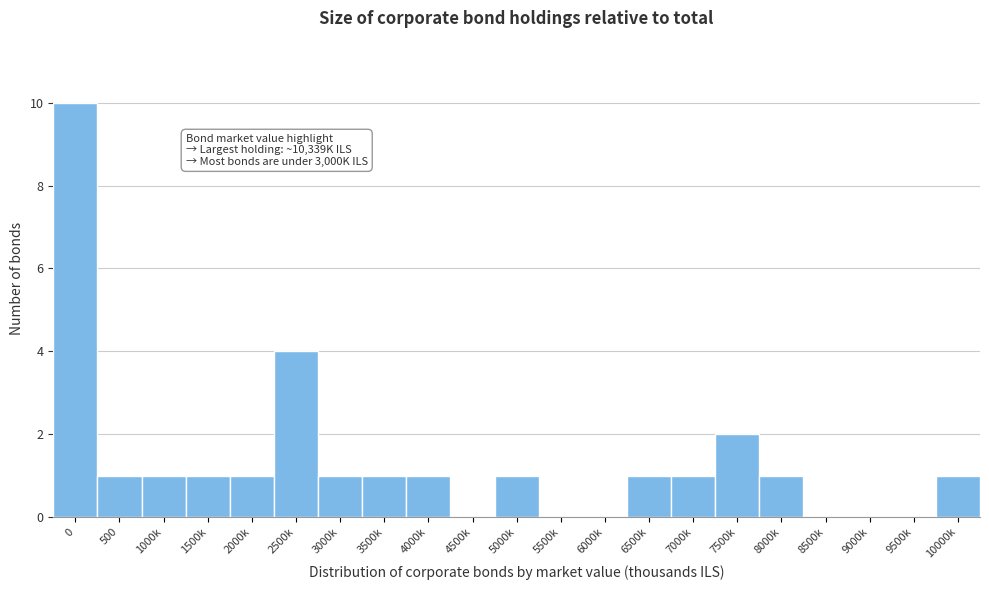

Reading left to right, transcribe all the data shown in this chart.

0=10	500=1	1000k=1	1500k=1	2000k=1	2500k=4	3000k=1	3500k=1	4000k=1	4500k=0	5000k=1	5500k=0	6000k=0	6500k=1	7000k=1	7500k=2	8000k=1	8500k=0	9000k=0	9500k=0	10000k=1